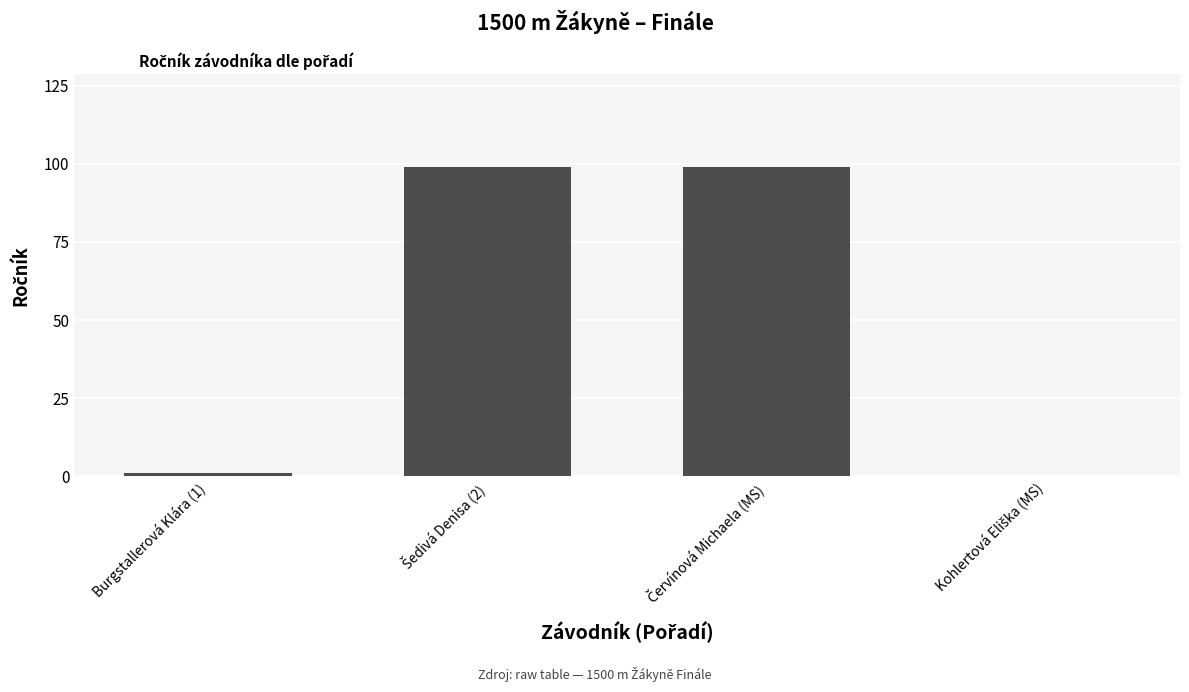

At which label is the value closest to 49?

Burgstallerová Klára (1)